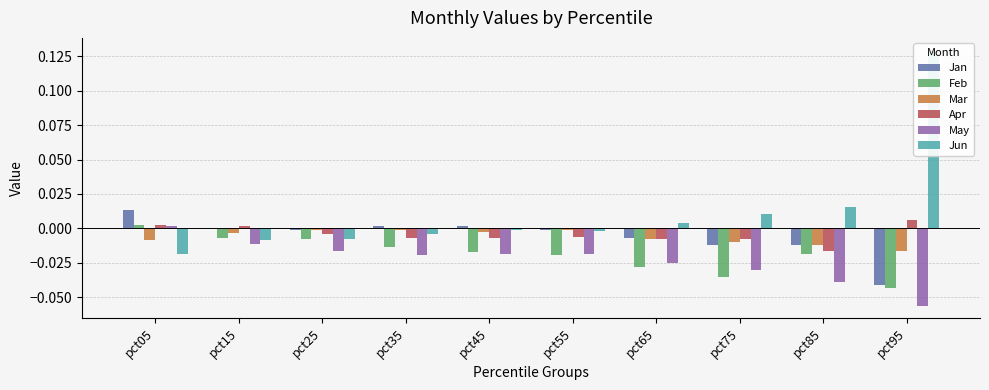

Is the value of Jan at pct05 greater than the value of Apr at pct05?

Yes